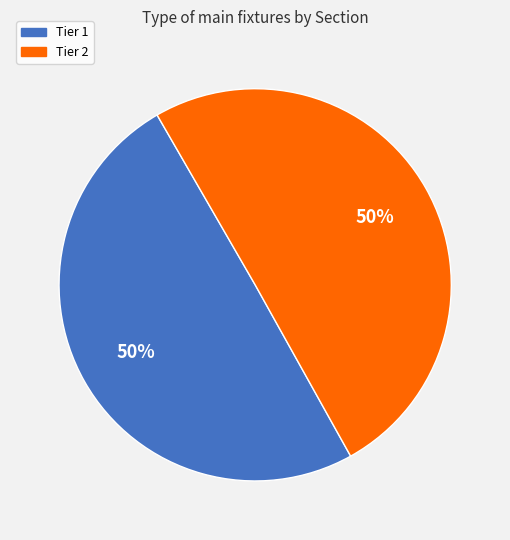

The Tier 2 slice represents 50% of the pie. True or false?

True